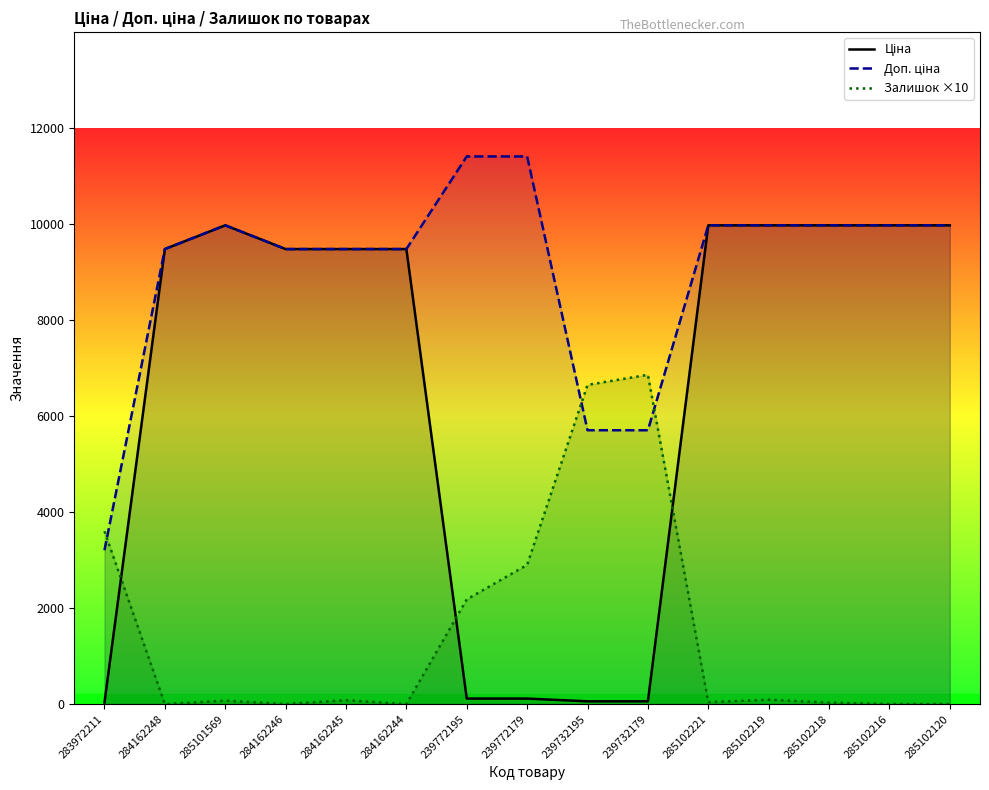

True or false: Доп. ціна and Ціна cross at least once.

False